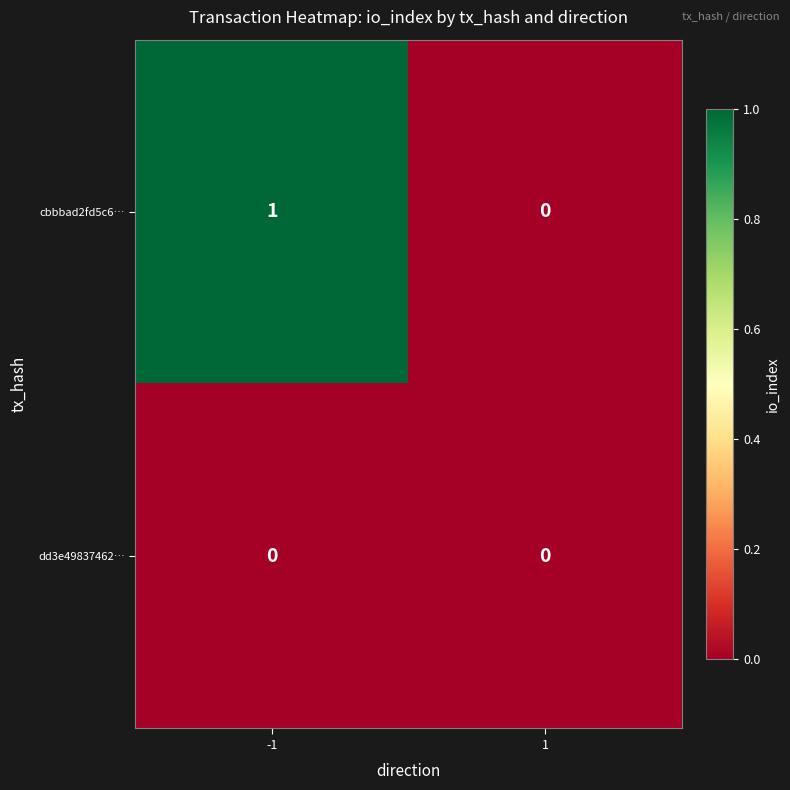

Which series changed the most between -1 and 1?

cbbbad2fd5c6…